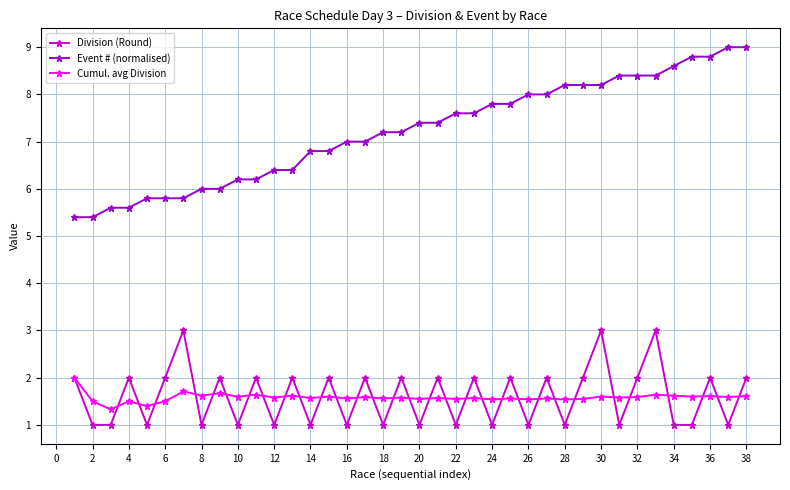

At how many categories does at least one series exceed 5?

38